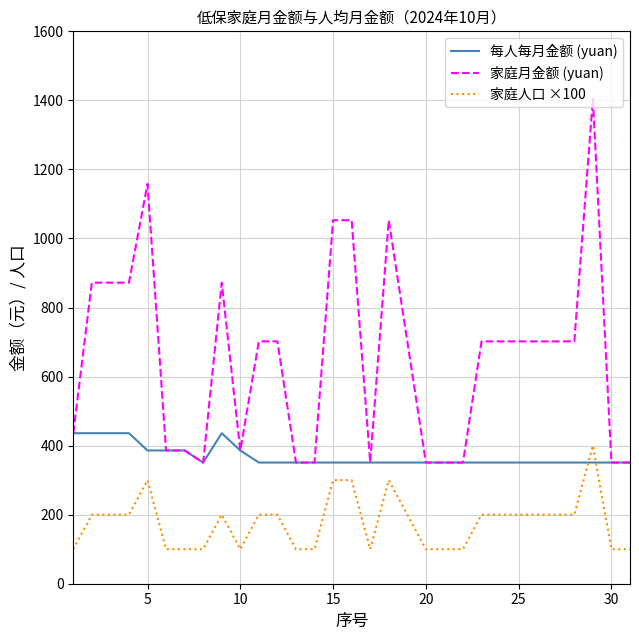

Rank the series by their average value, from lowest to highest.

家庭人口 ×100, 每人每月金额 (yuan), 家庭月金额 (yuan)